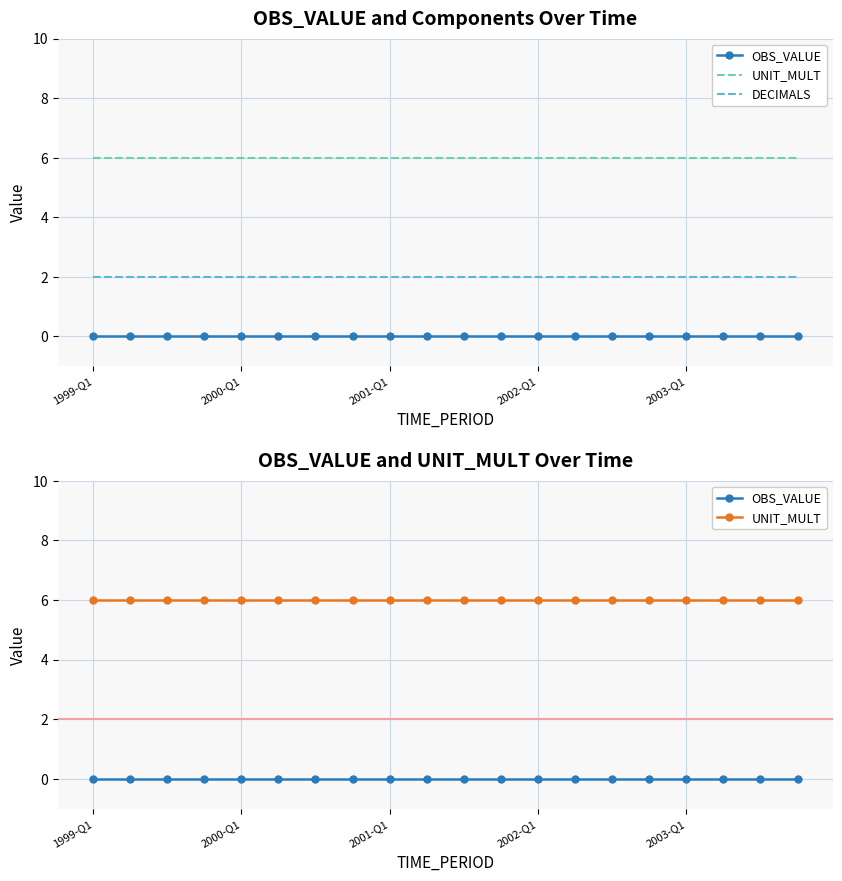

Which category has the highest value in the OBS_VALUE series?

1999-Q1